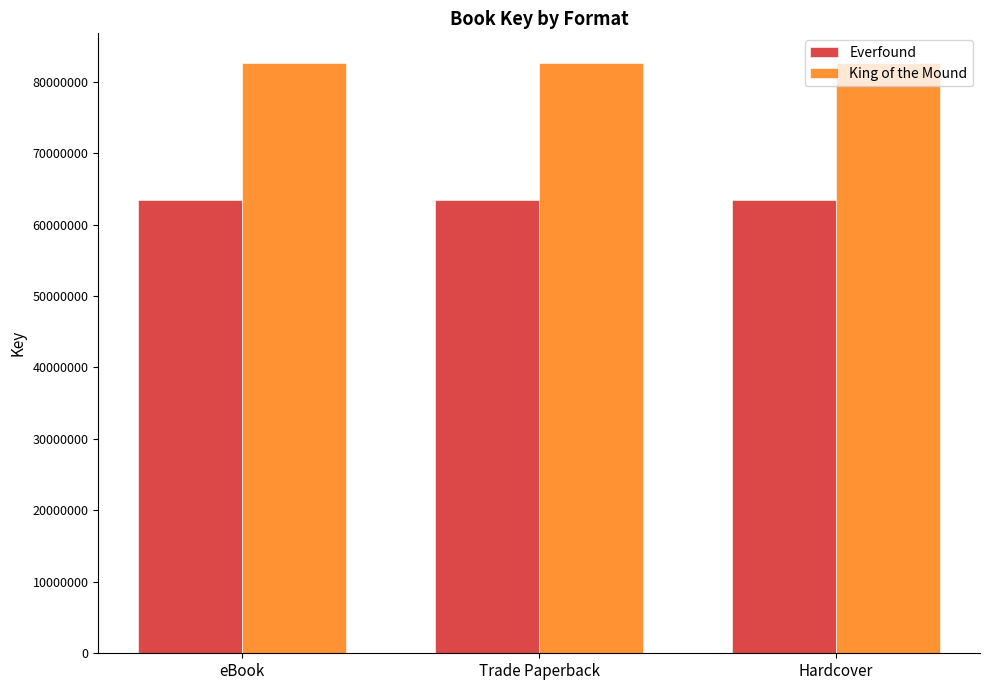

How many categories are shown in the chart?

3